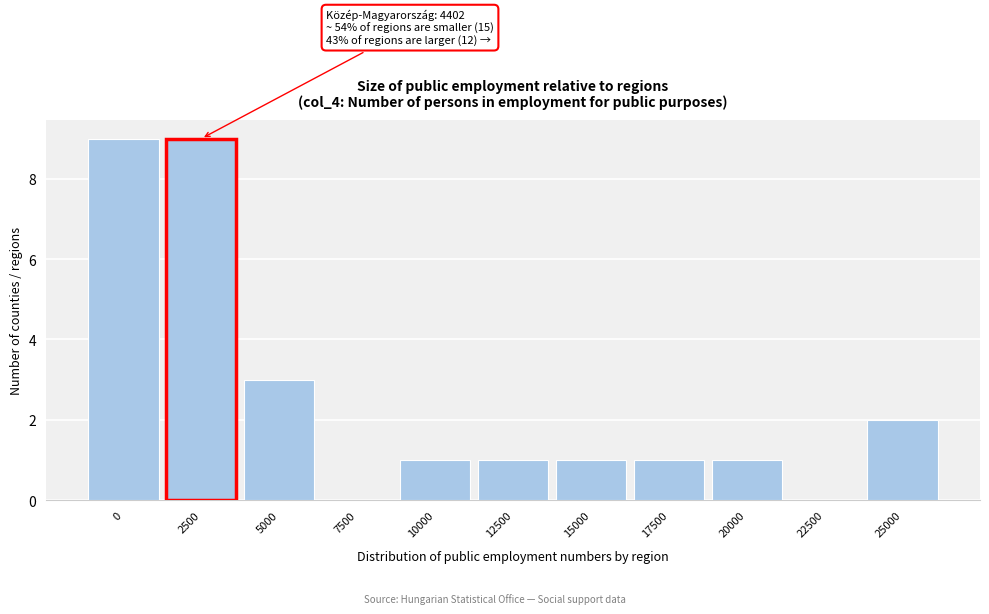

Reading left to right, list all the values displayed in this chart.

0=9	2500=9	5000=3	7500=0	10000=1	12500=1	15000=1	17500=1	20000=1	22500=0	25000=2